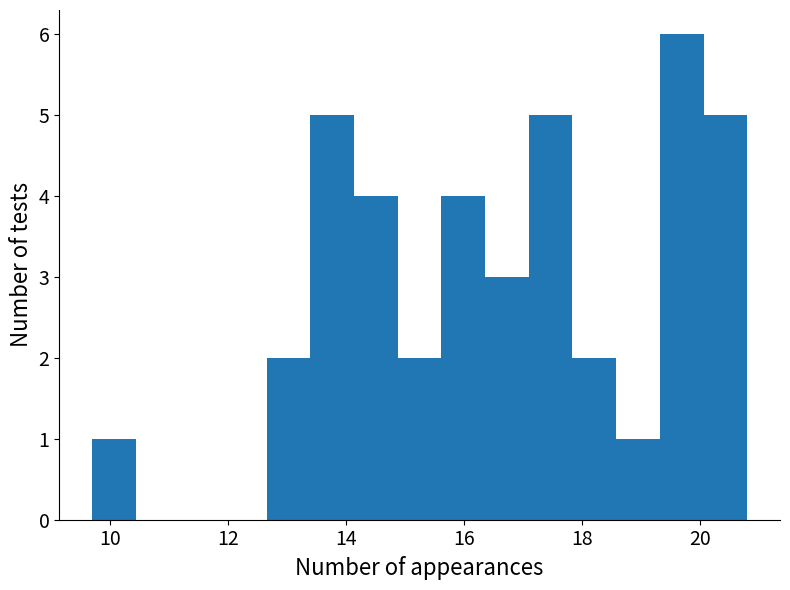

Read against the x-axis, roughly where is the centre of the tallest bar?

19.6